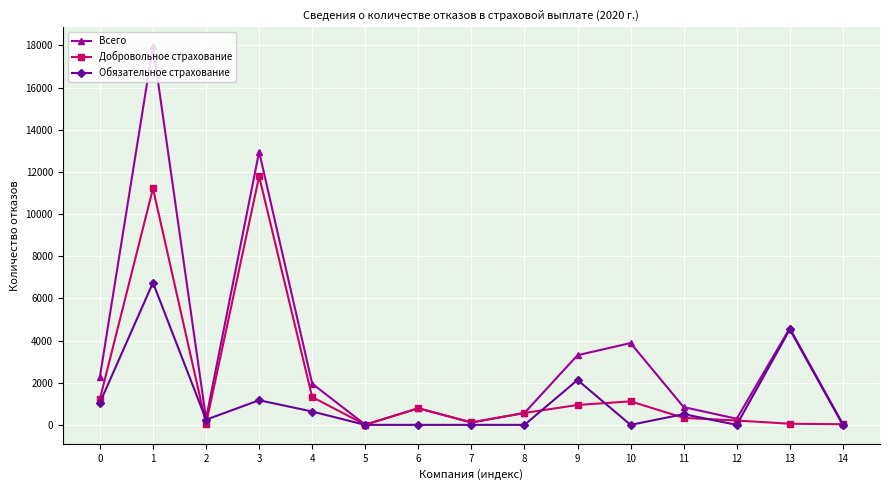

The value of Обязательное страхование at 6 is -3561. True or false?

False